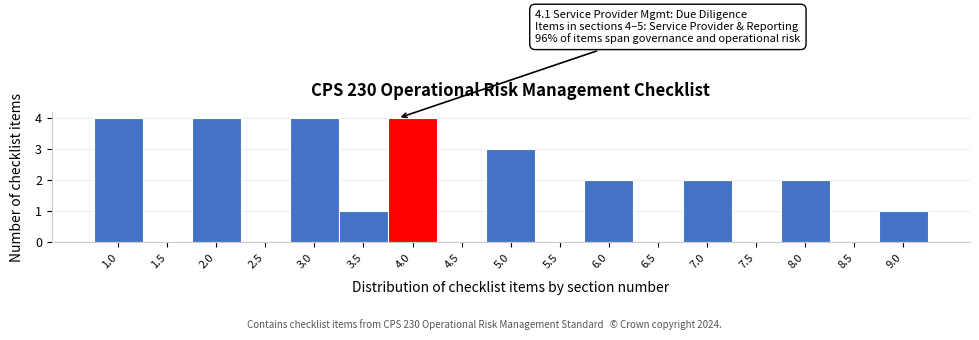

Reading left to right, transcribe all the data shown in this chart.

1.0=4	1.5=0	2.0=4	2.5=0	3.0=4	3.5=1	4.0=4	4.5=0	5.0=3	5.5=0	6.0=2	6.5=0	7.0=2	7.5=0	8.0=2	8.5=0	9.0=1